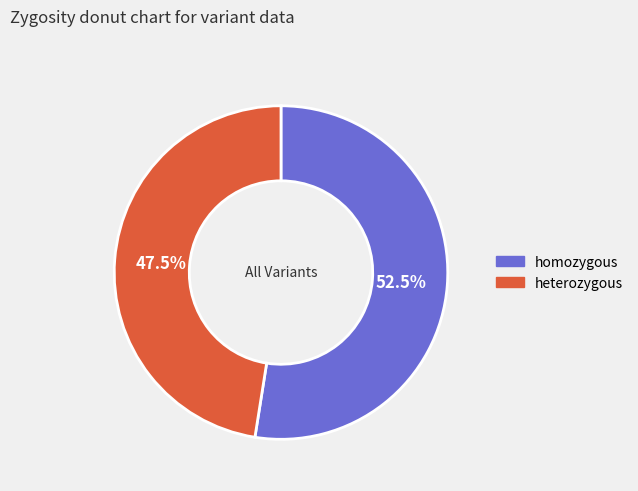

The heterozygous slice represents 61% of the pie. True or false?

False